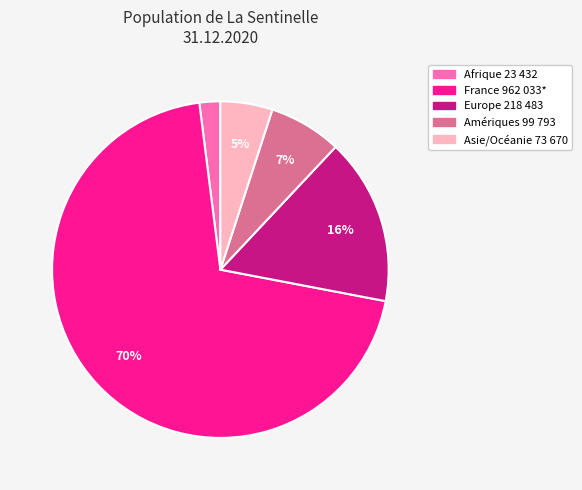

To the nearest percent, what is the combined percentage of Europe 218 483 and Afrique 23 432?

18%